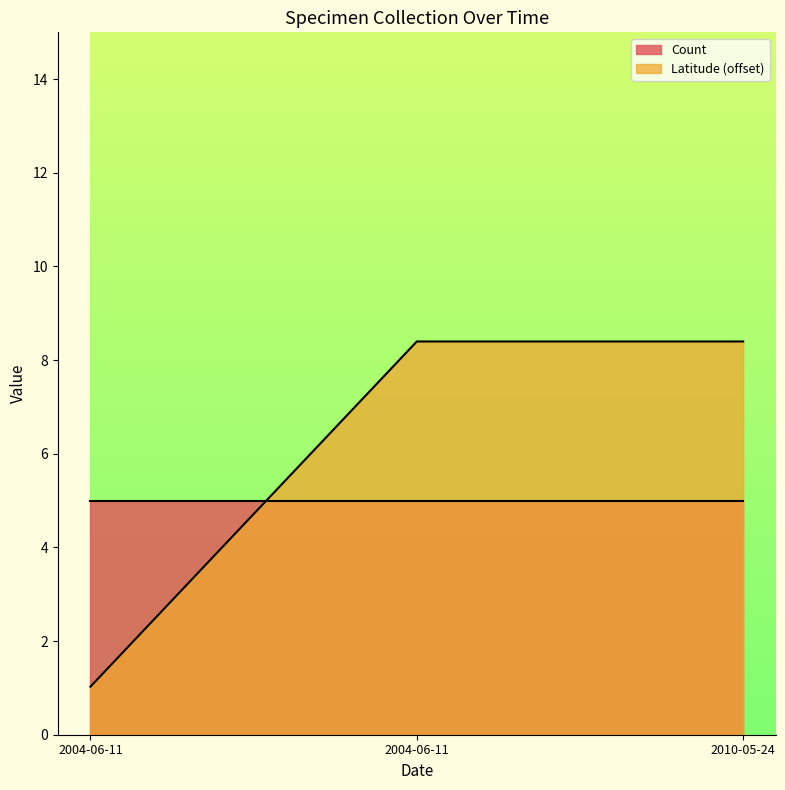

Rank the categories by value from lowest to highest.

2004-06-11, 2004-06-11, 2010-05-24